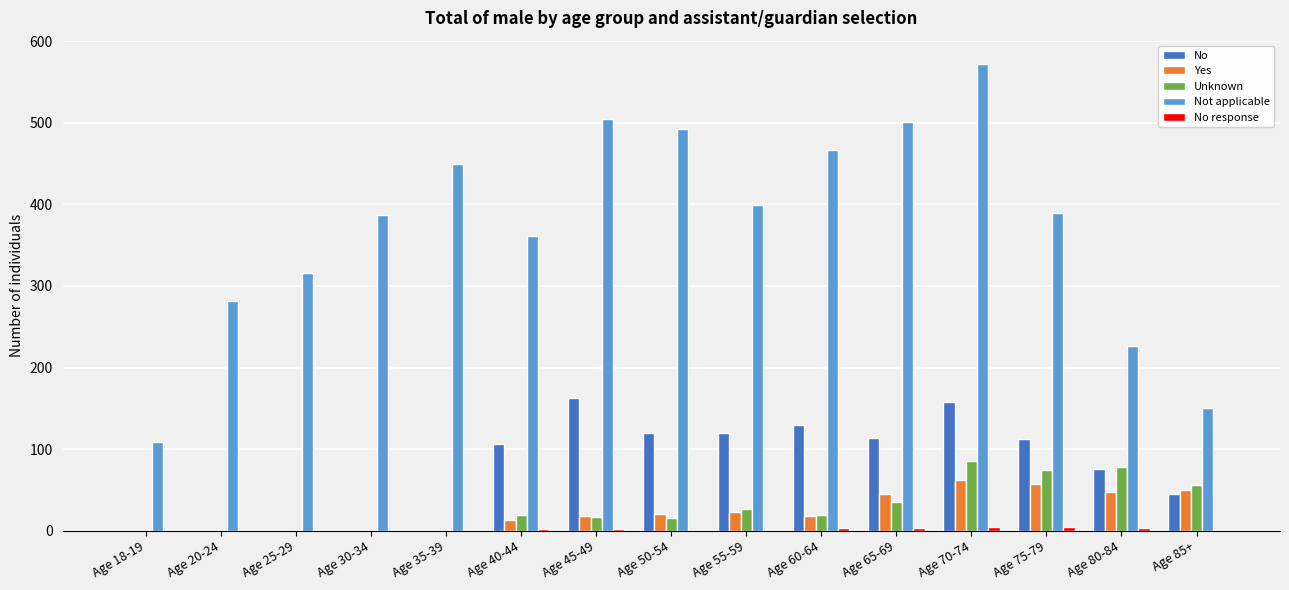

What is the sum of all Unknown values?

425